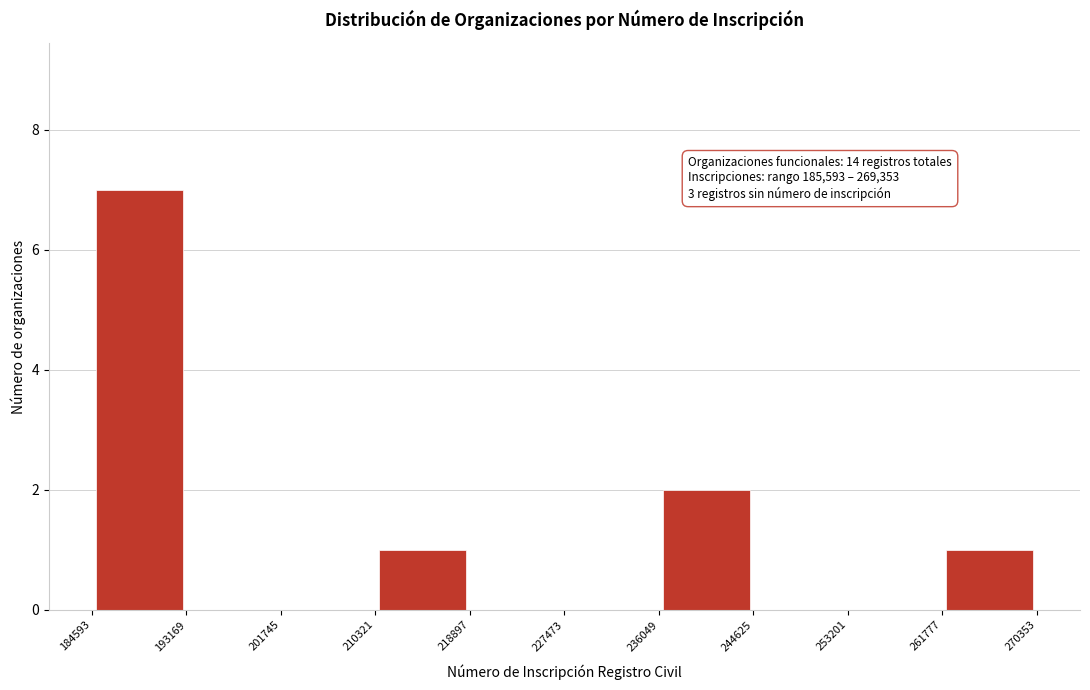

Over which range of the x-axis is the bar tallest?

184593 to 193169